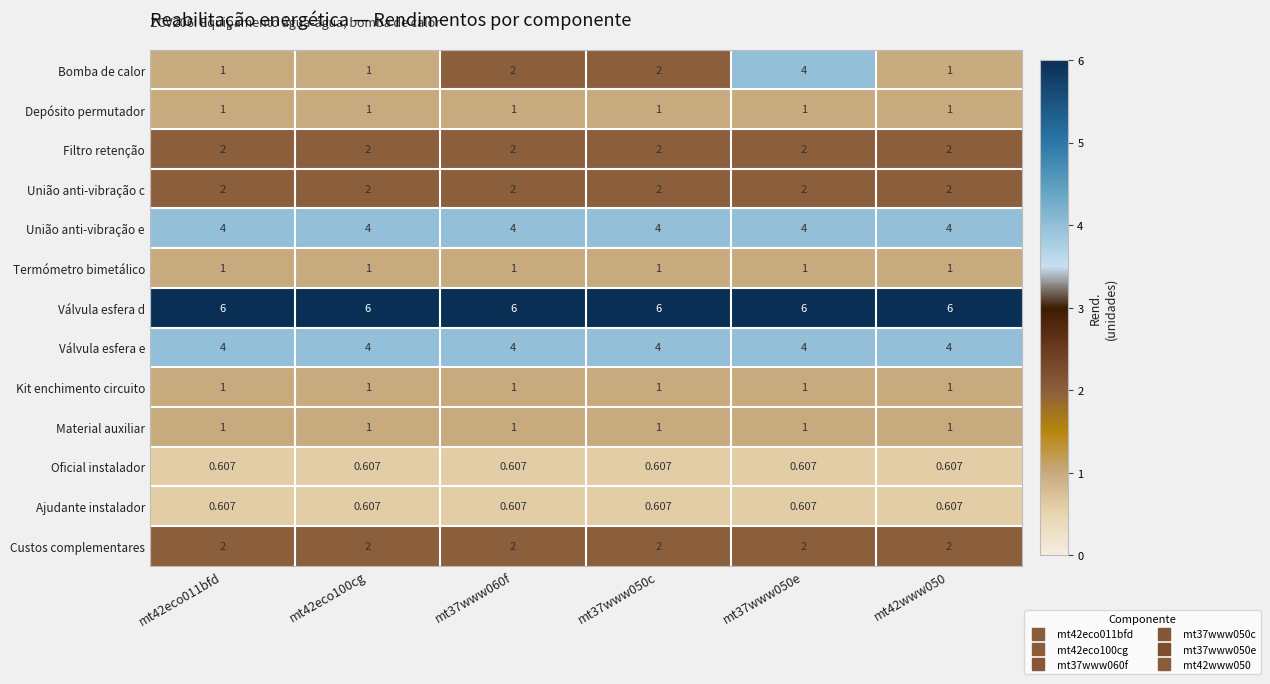

Is the value of Termómetro bimetálico at mt42eco100cg greater than the value of Ajudante instalador at mt37www050e?

Yes